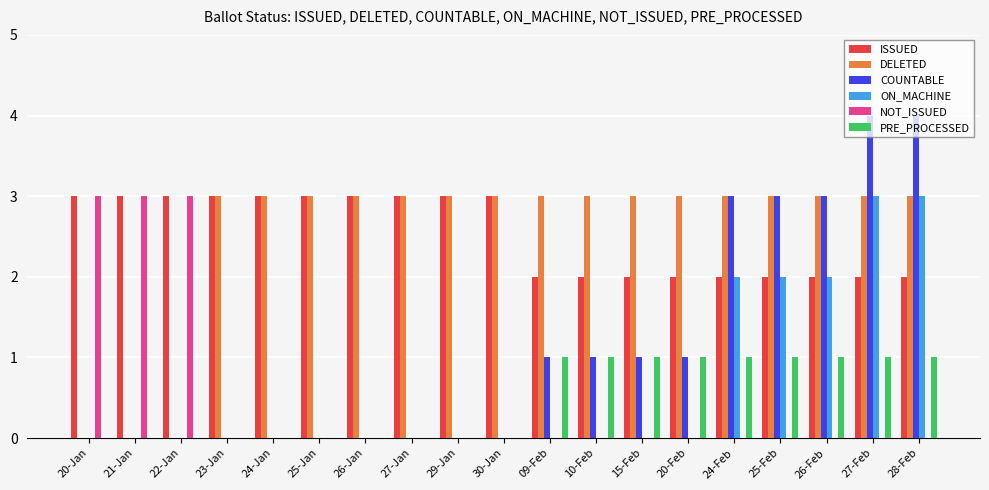

Is the value of COUNTABLE at 09-Feb greater than the value of ON_MACHINE at 27-Jan?

Yes